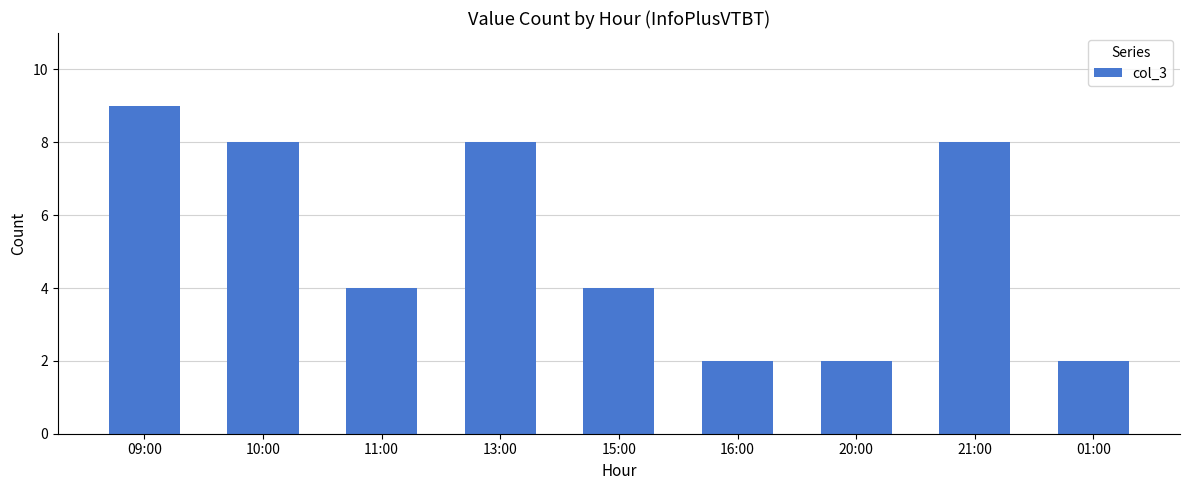

At which label does the data first exceed 4?

09:00